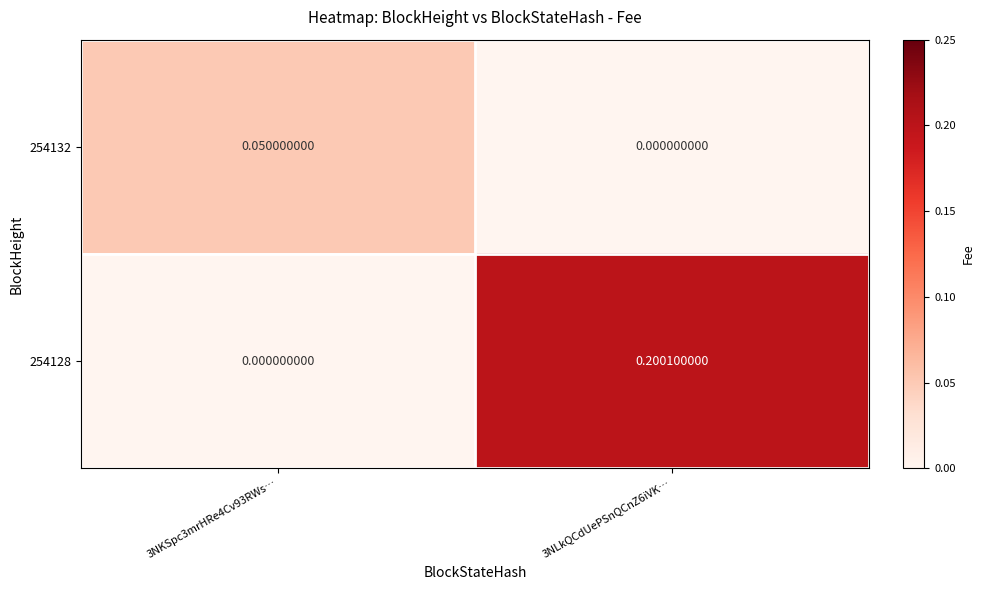

Between 3NKSpc3mrHRe4Cv93RWs… and 3NLkQCdUePSnQCnZ6iVK…, which is larger?

3NKSpc3mrHRe4Cv93RWs…